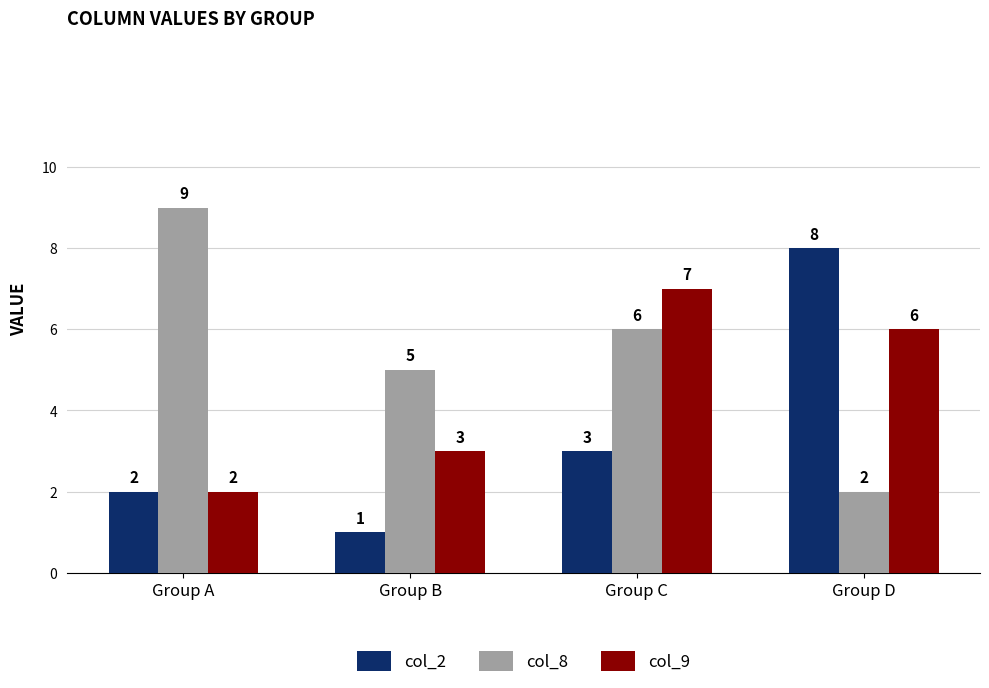

Is the value of col_9 at Group B greater than the value of col_2 at Group D?

No